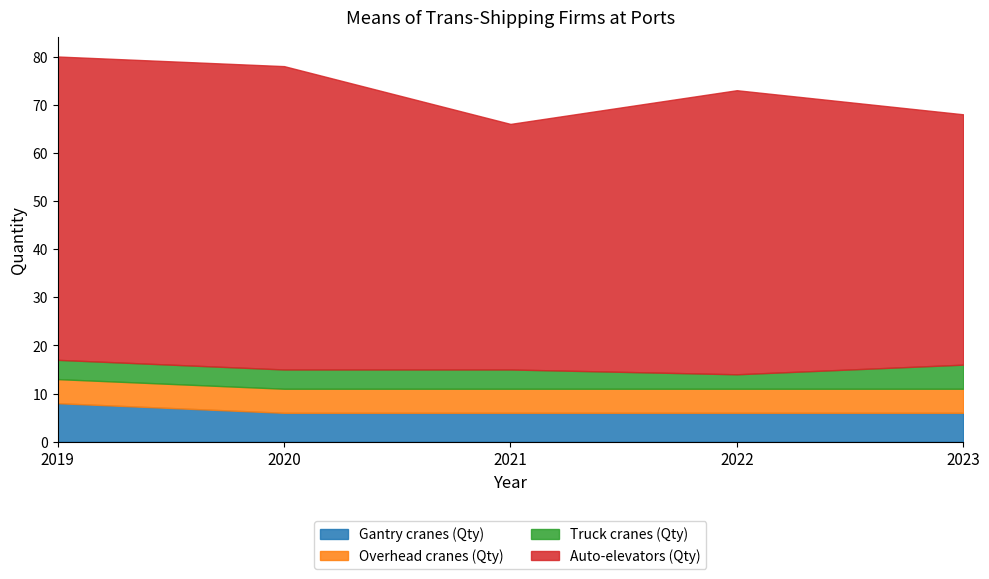

What value does the Gantry cranes (Qty) series have at 2019?

8